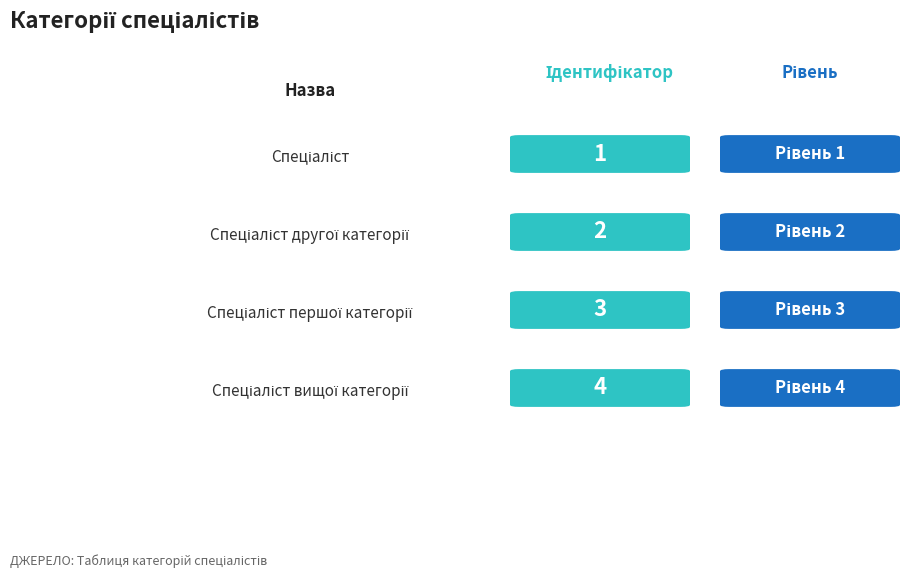

True or false: the data shows 5 at Спеціаліст першої категорії.

False